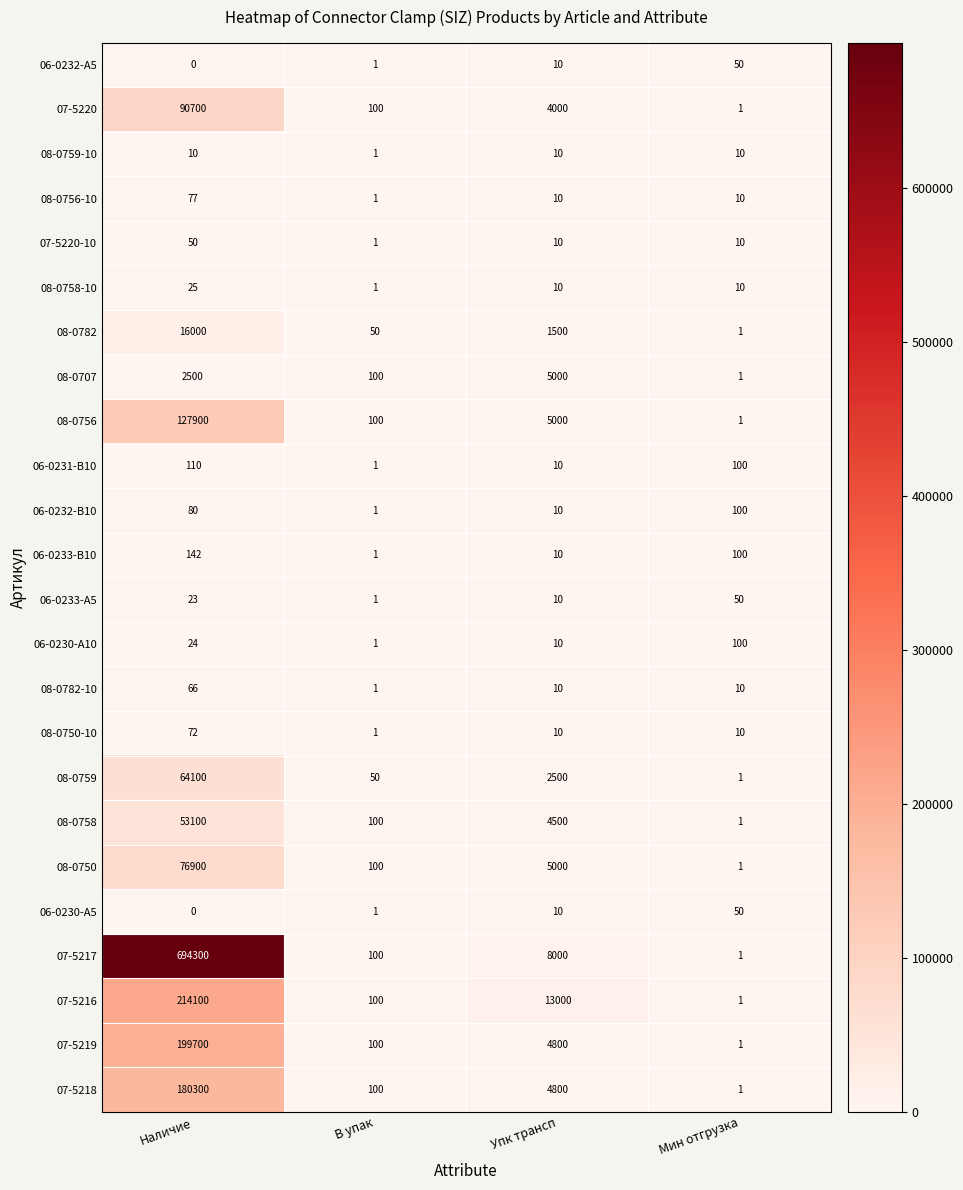

List the labels in order of 06-0230-A10 value, smallest first.

В упак, Упк трансп, Наличие, Мин отгрузка